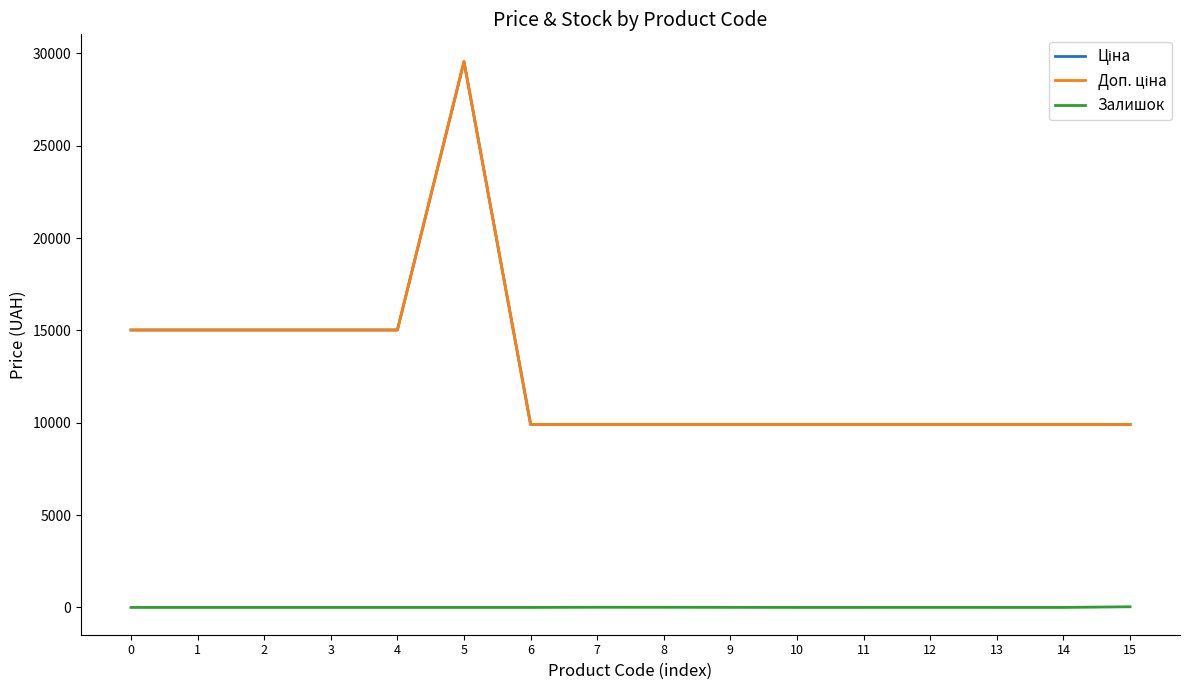

At 14, list the series in order from largest to smallest.

Ціна, Доп. ціна, Залишок